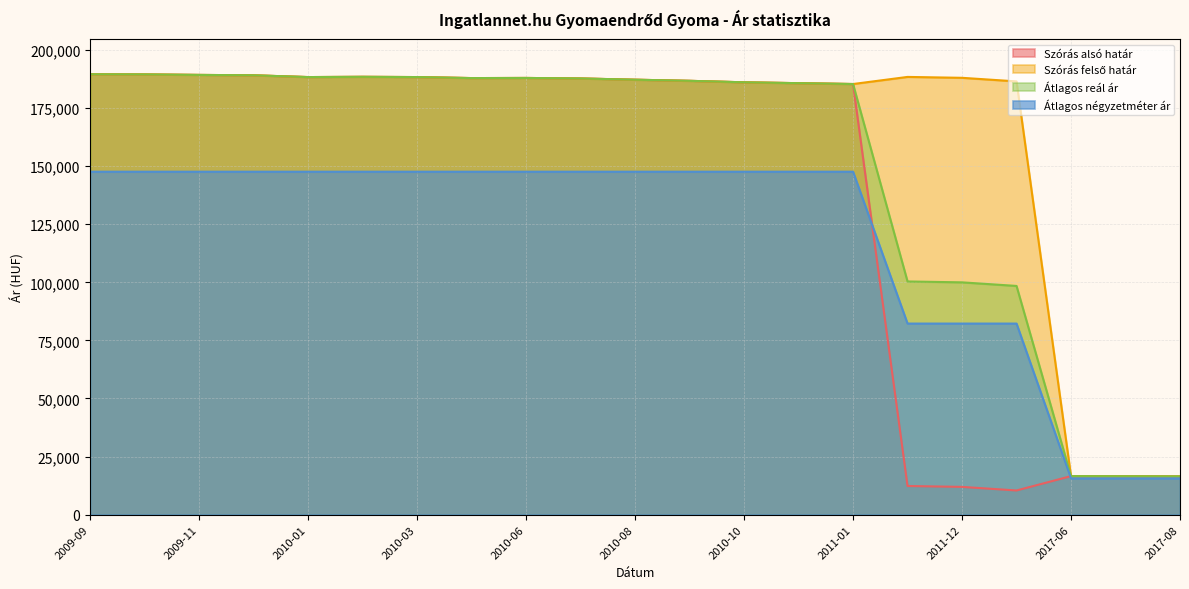

Rank the series at 2011-11 from highest to lowest value.

Szórás felső határ, Átlagos reál ár, Átlagos négyzetméter ár, Szórás alsó határ